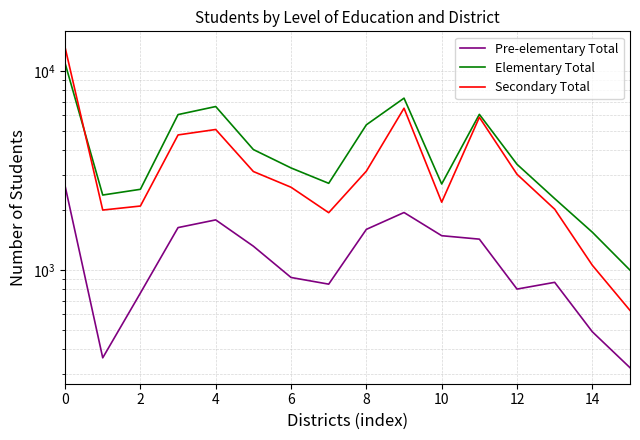

At how many categories does at least one series exceed 9543?

1